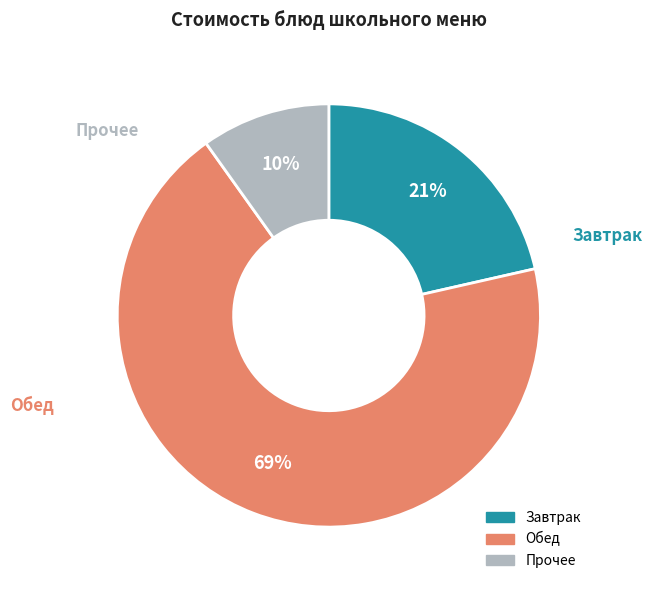

To the nearest percent, what is the difference between the largest and smallest slice percentages?

59%